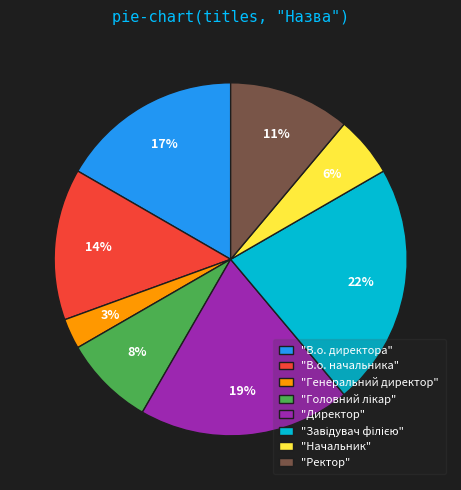

What percentage is the "Директор" slice, to the nearest percent?

19%